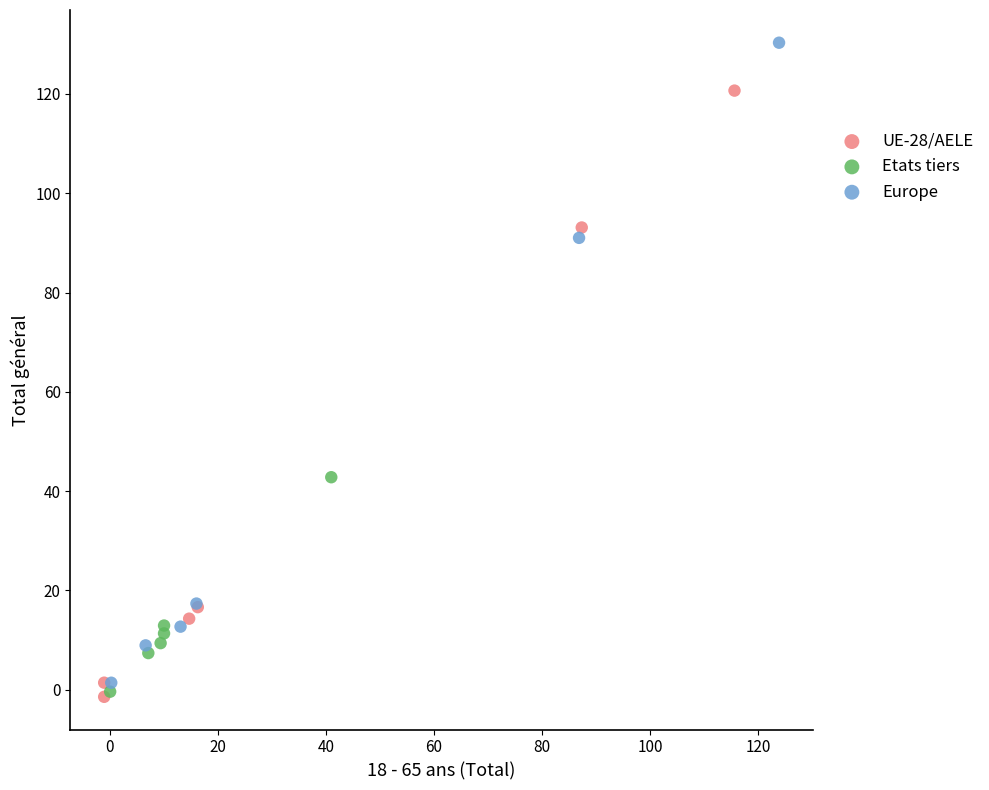

Which series contains the highest Y value?

Europe